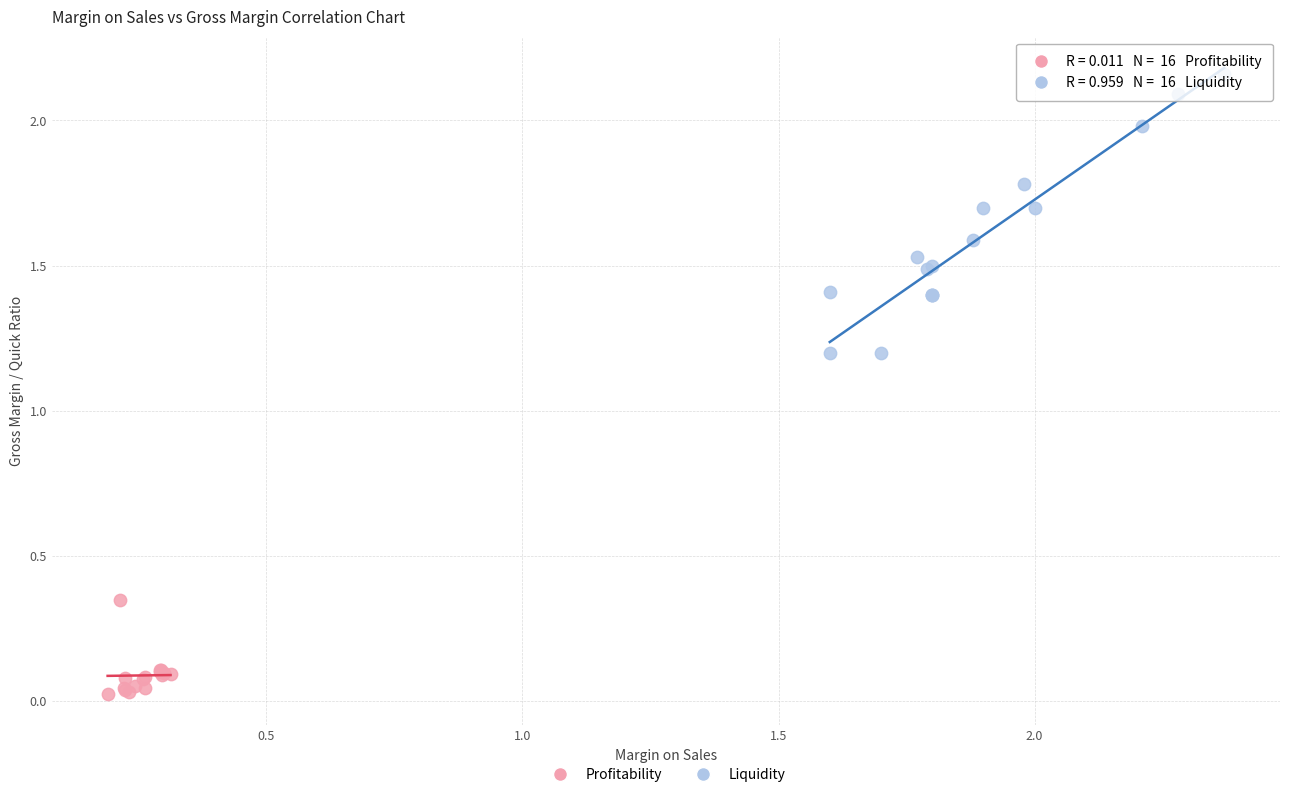

Which series reaches the maximum Y coordinate?

Liquidity